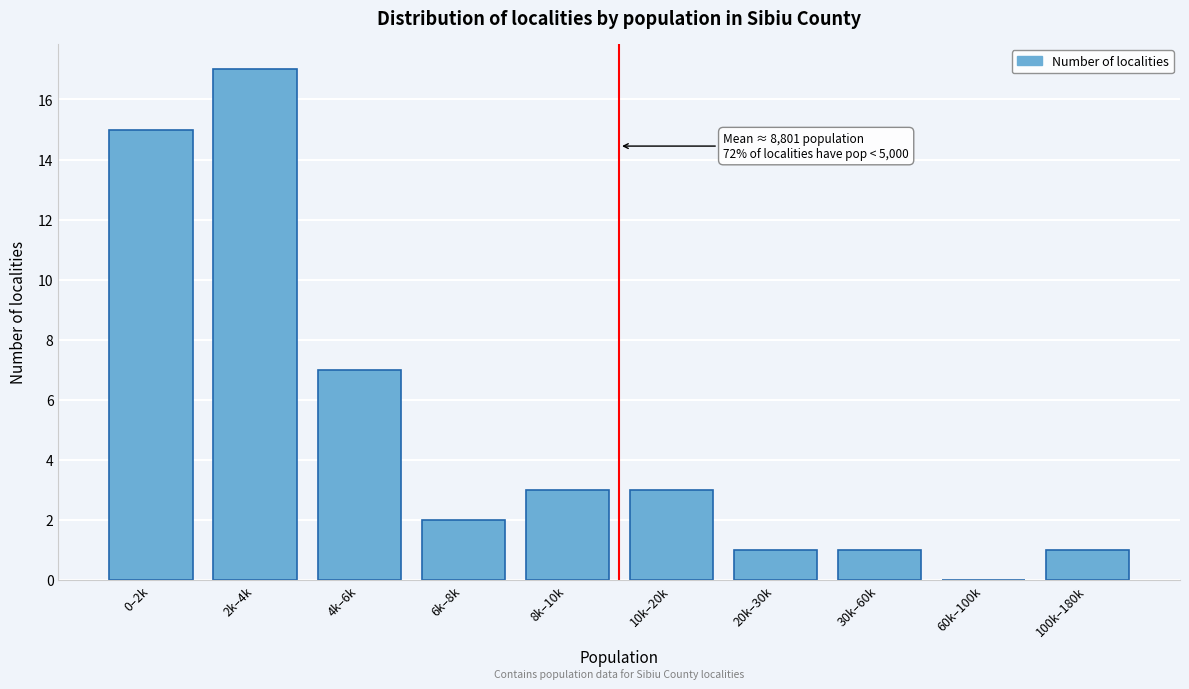

Reading left to right, extract all data points from this chart.

0–2k=15	2k–4k=17	4k–6k=7	6k–8k=2	8k–10k=3	10k–20k=3	20k–30k=1	30k–60k=1	60k–100k=0	100k–180k=1